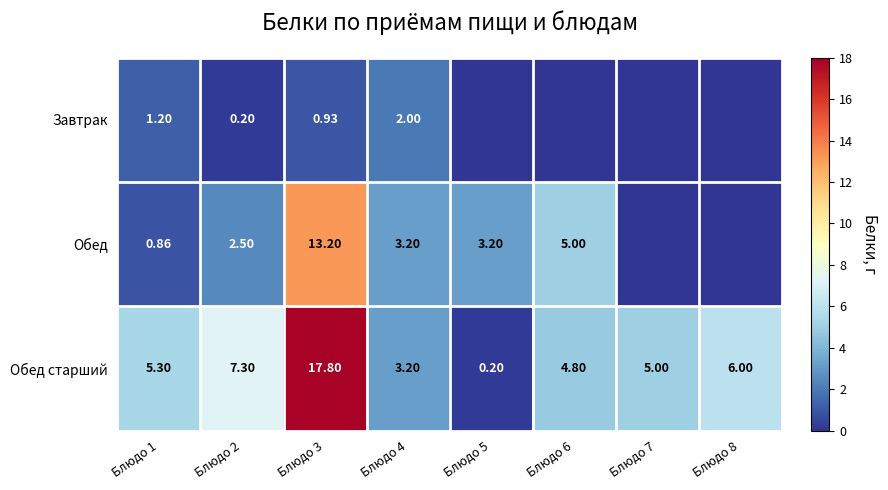

Between Блюдо 7 and Блюдо 8, which is larger?

Блюдо 7